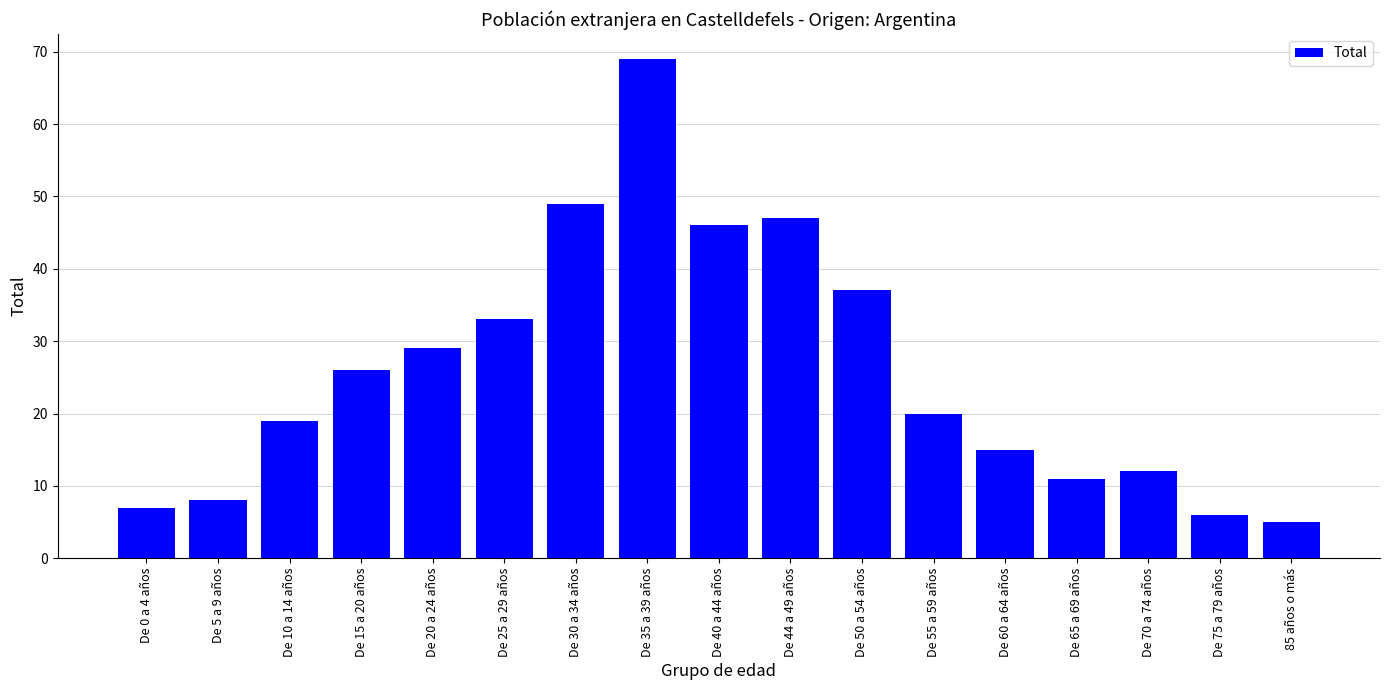

How many bars are there in total?

17